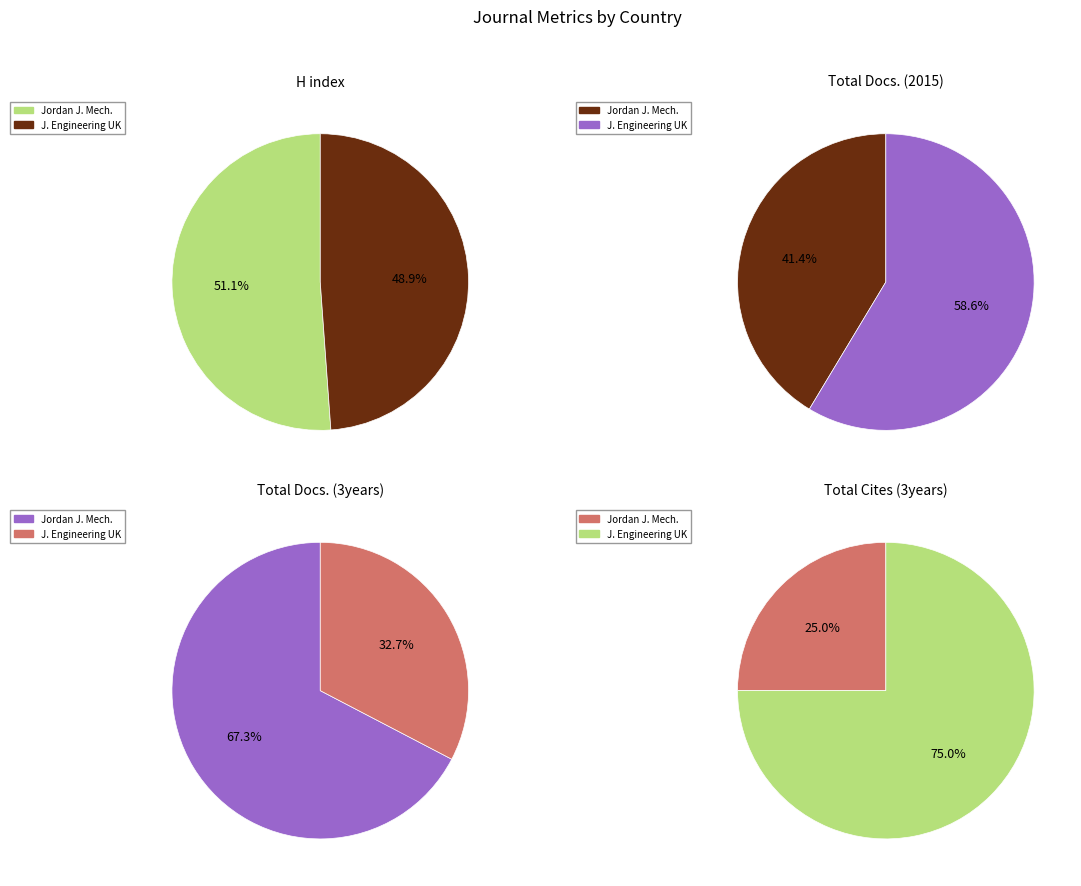

Which slice represents more than half of the pie?

Jordan Journal of Mechanical and Industrial Engineering